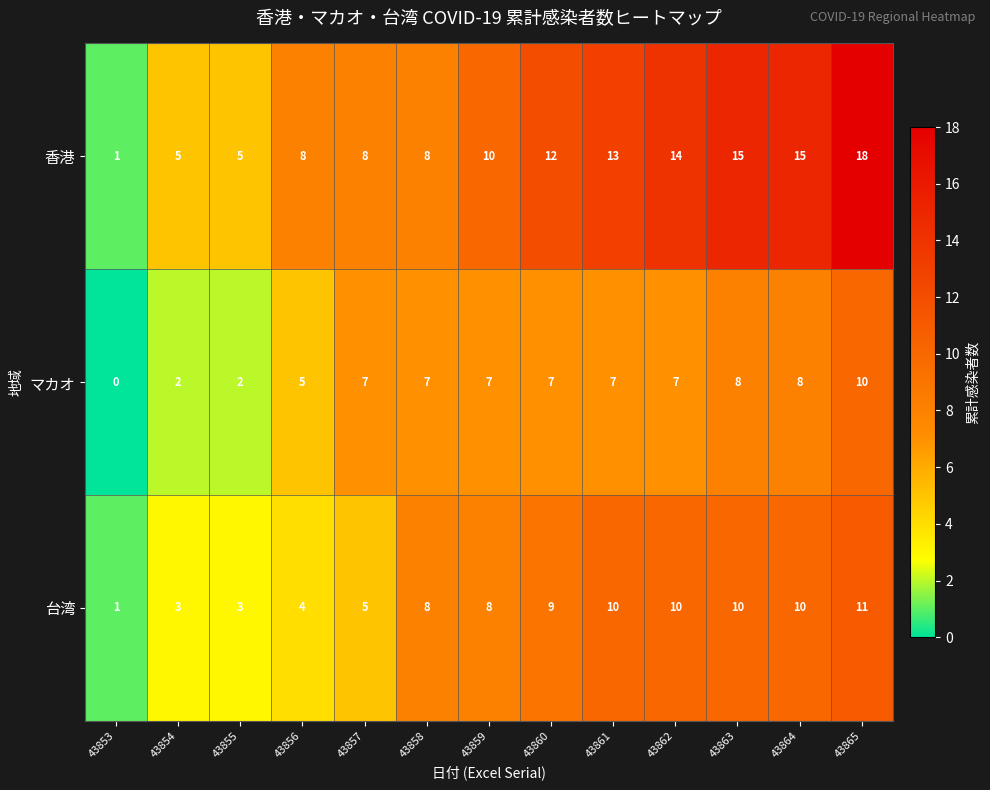

Rank the series at 43859 from highest to lowest value.

香港, 台湾, マカオ